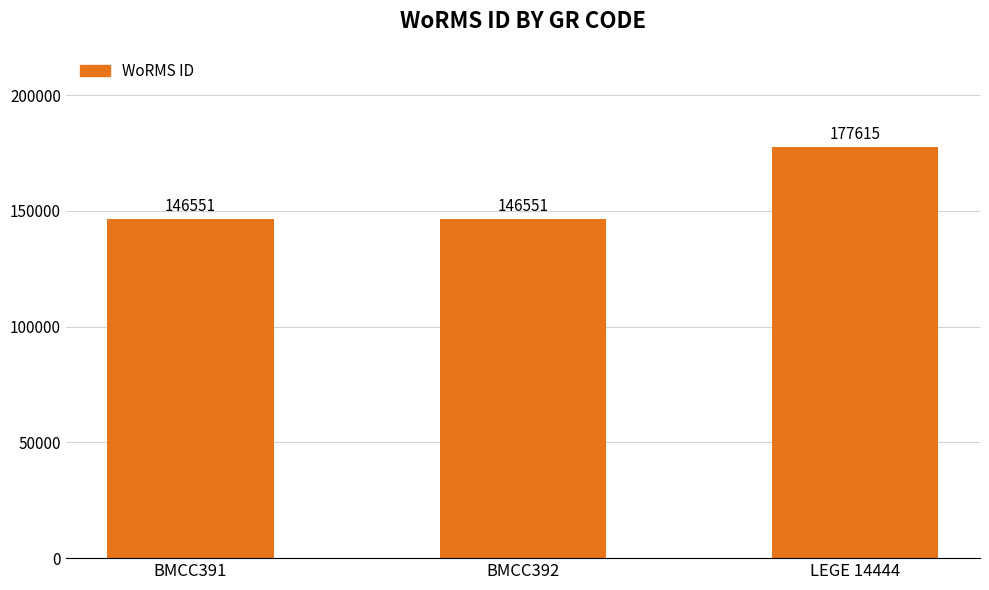

Count the values in the range 146551 to 177615.

3